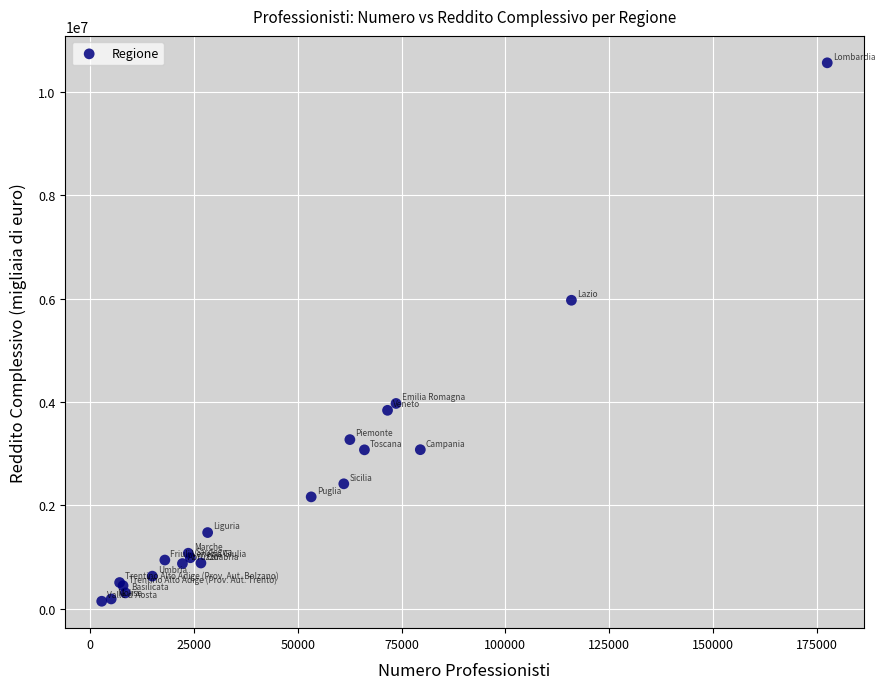

What Y value in the scatter plot is closest to 5355338?

5970612